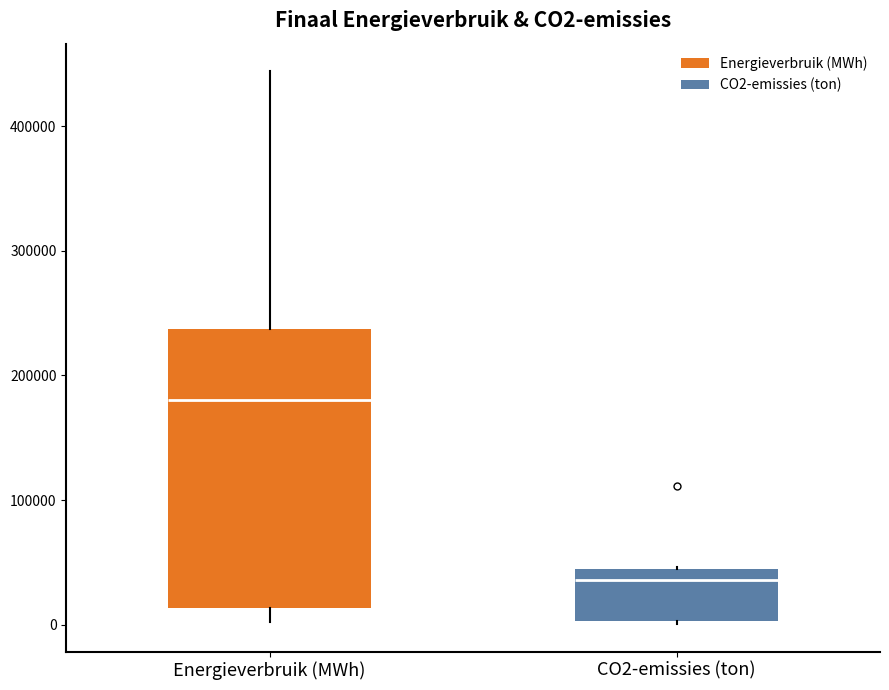

Reading left to right, read every box against the y-axis: the position of its median line, the range the box covers, and the ends of its whiskers. The values are not printed on the chart, so give them approximately, as read against the axis.

Energieverbruik (MWh): median 180000, box 10000 to 240000, whiskers 0 to 440000
CO2-emissies (ton): median 40000 (just below the box's upper edge), box 0 to 40000, whiskers 0 to 50000